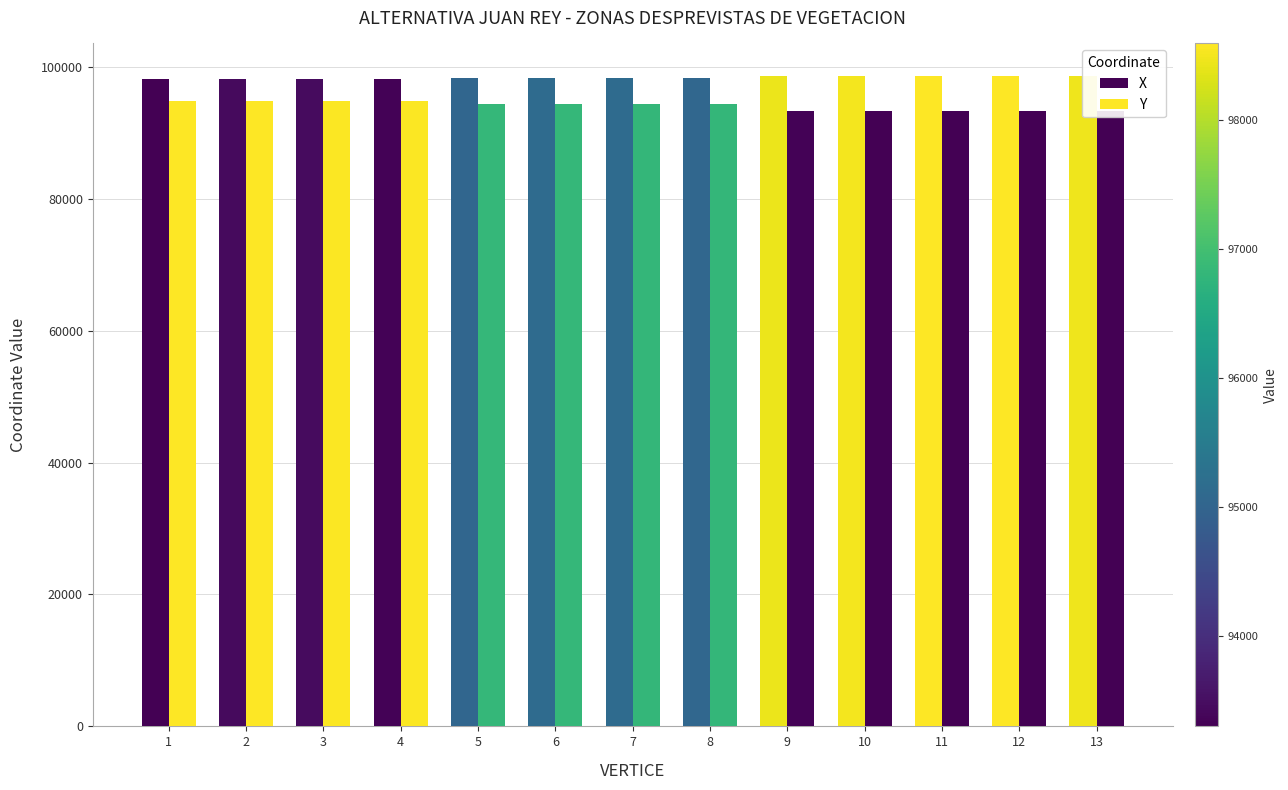

What is the sum of the Y values at 5 and 12?

187634.2